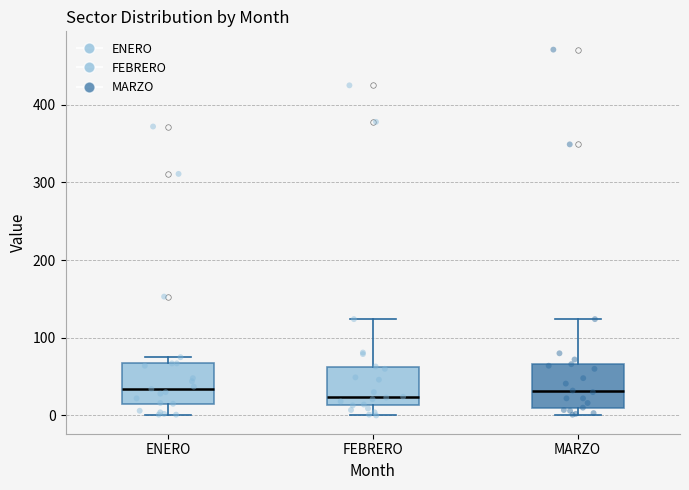

Where is the upper edge of the box for ENERO on the y-axis? The values are not printed on the chart, so give them approximately, as read against the axis.

70